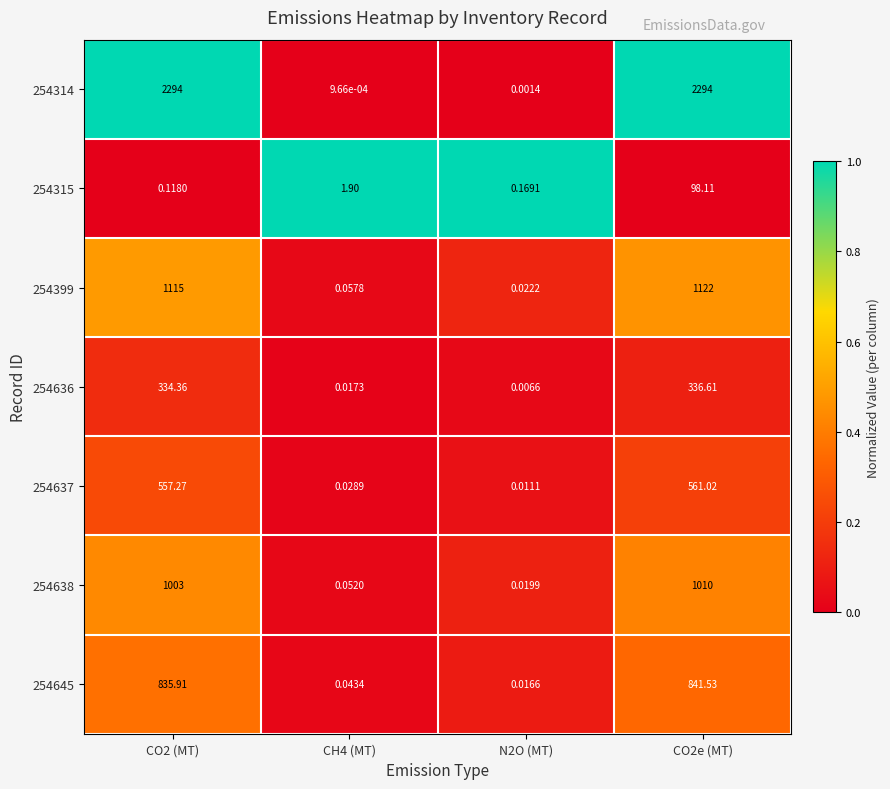

At how many categories does at least one series exceed 0?

4